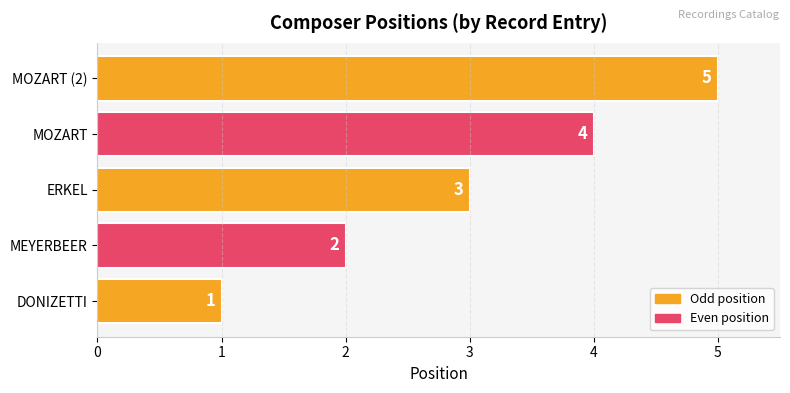

Rank the categories by value from highest to lowest.

MOZART (2), MOZART, ERKEL, MEYERBEER, DONIZETTI